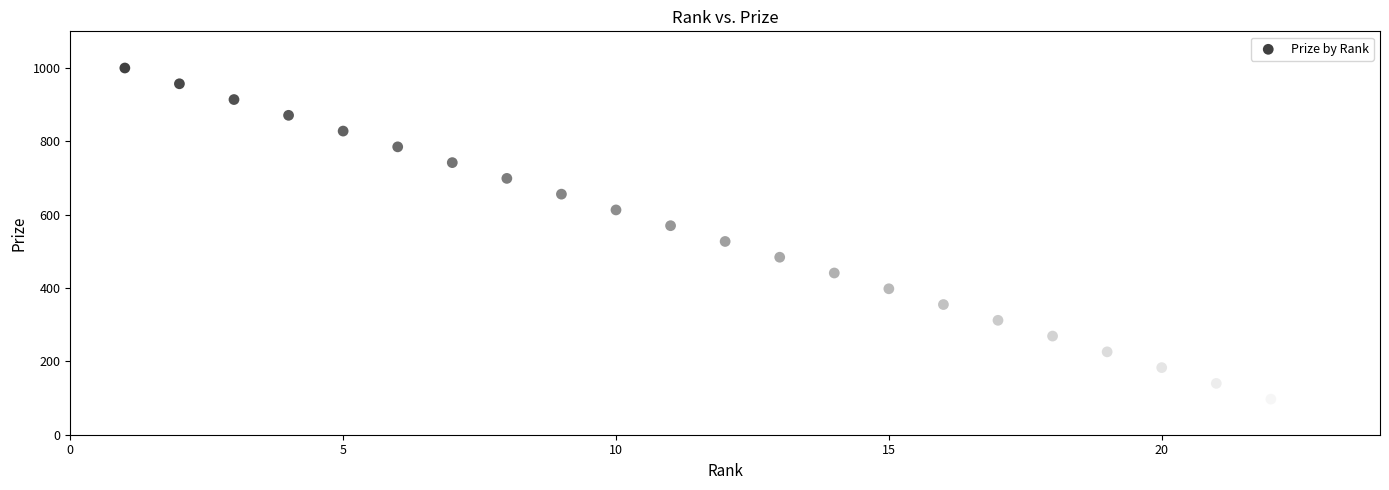

What is the range of X values (max minus min)?

22